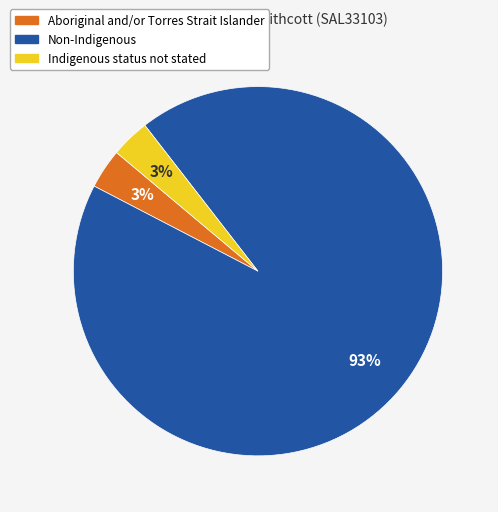

Which slice is the largest?

Non-Indigenous